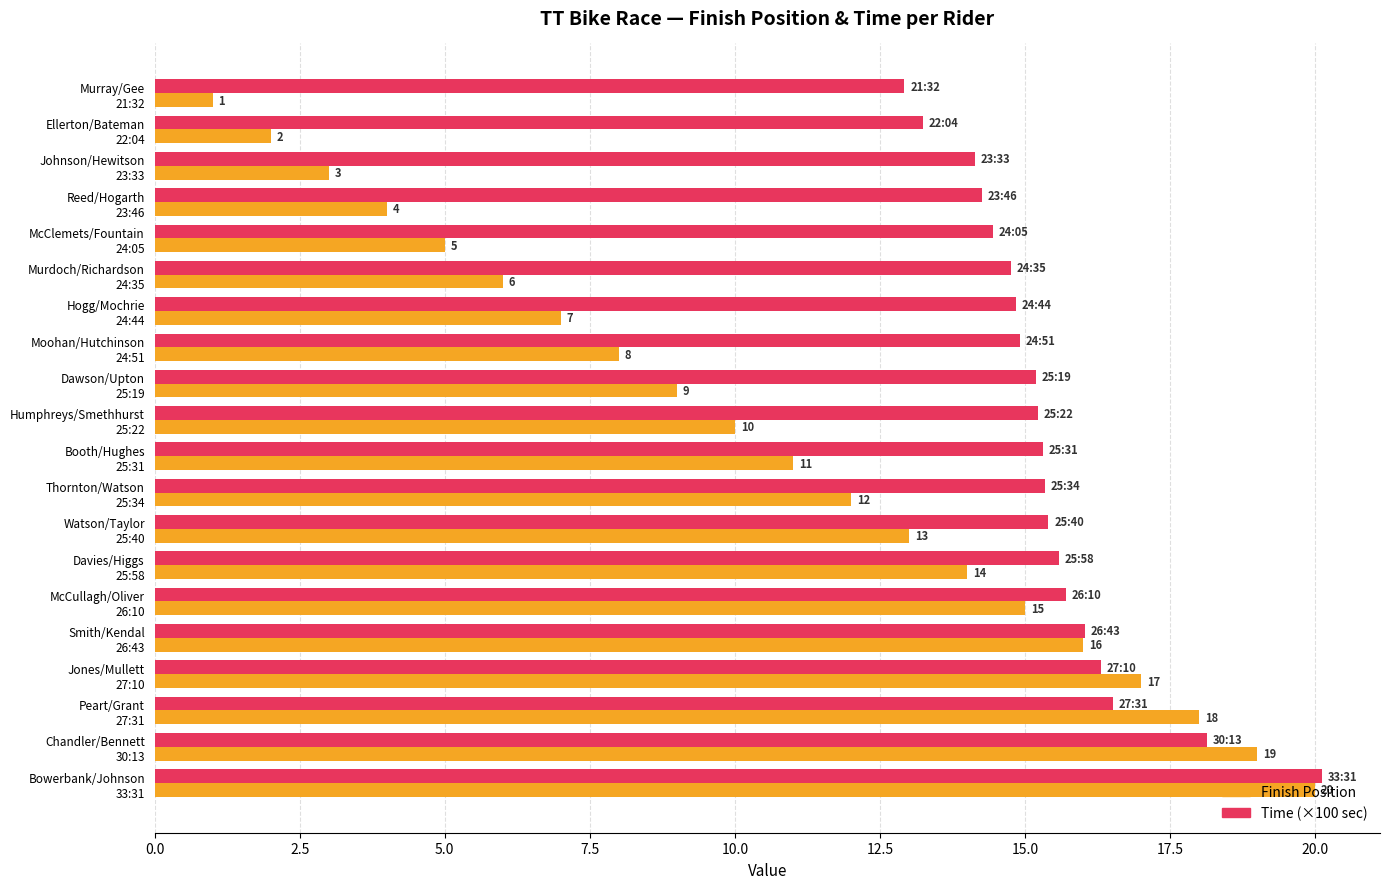

Which series has the largest range (max minus min)?

Finish Position